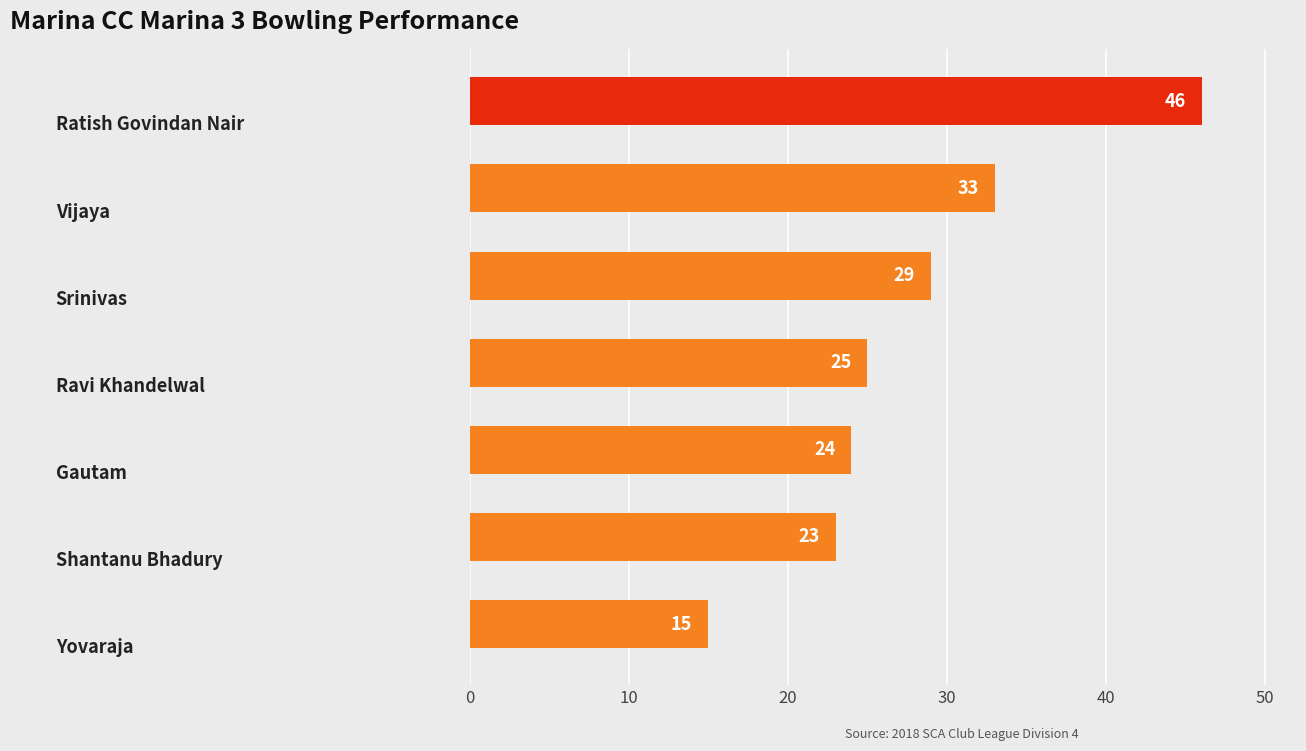

What is the greatest value displayed?

46